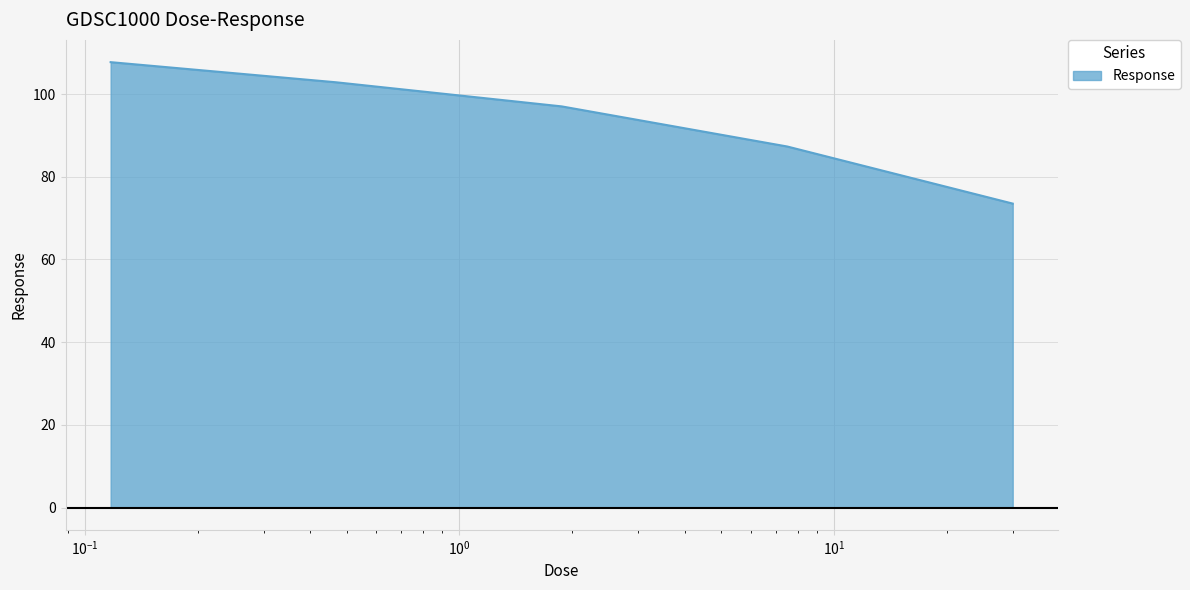

What is the minimum value shown in the chart?

73.5